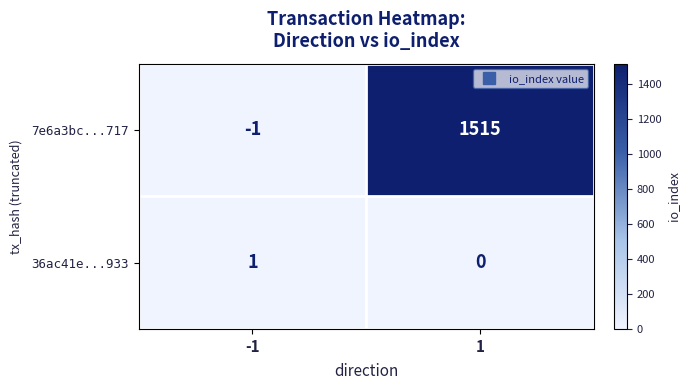

Which series has the largest range (max minus min)?

7e6a3bc...717